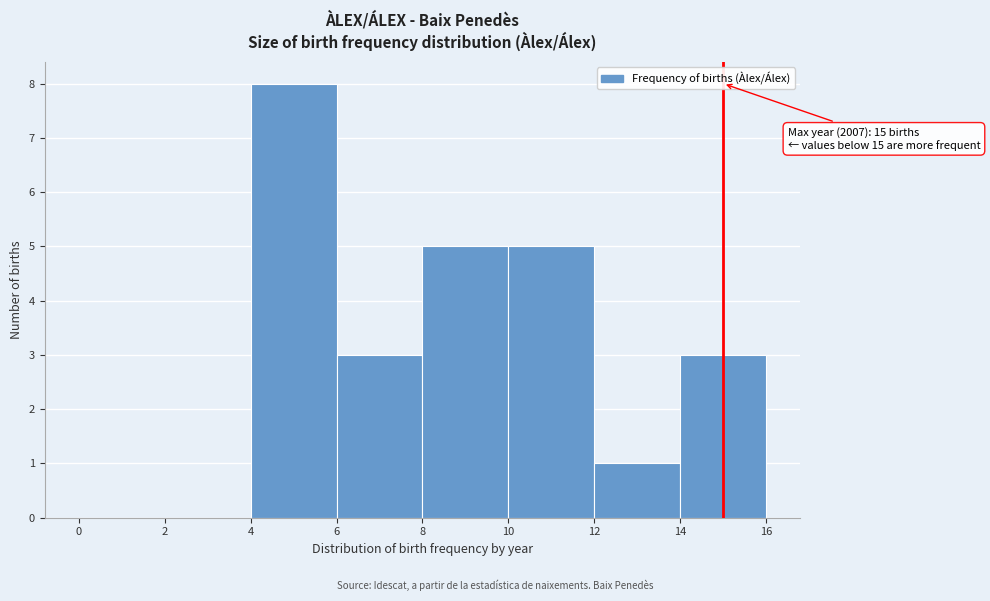

Which range on the x-axis has the tallest bar?

4 to 6